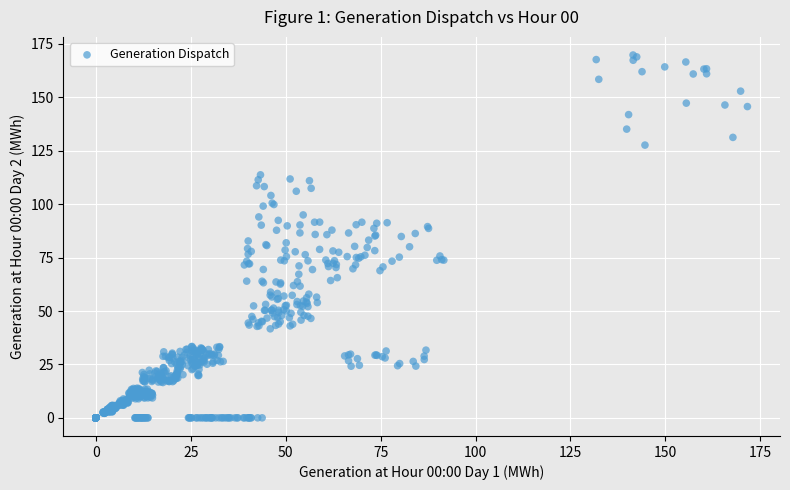

What is the range of X values (max minus min)?

171.6